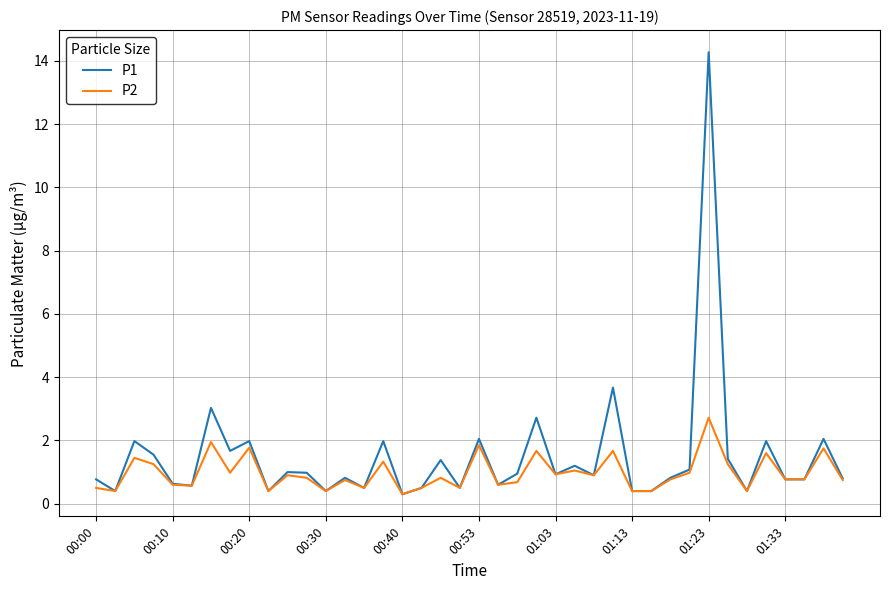

Rank the series by their maximum value, from highest to lowest.

P1, P2